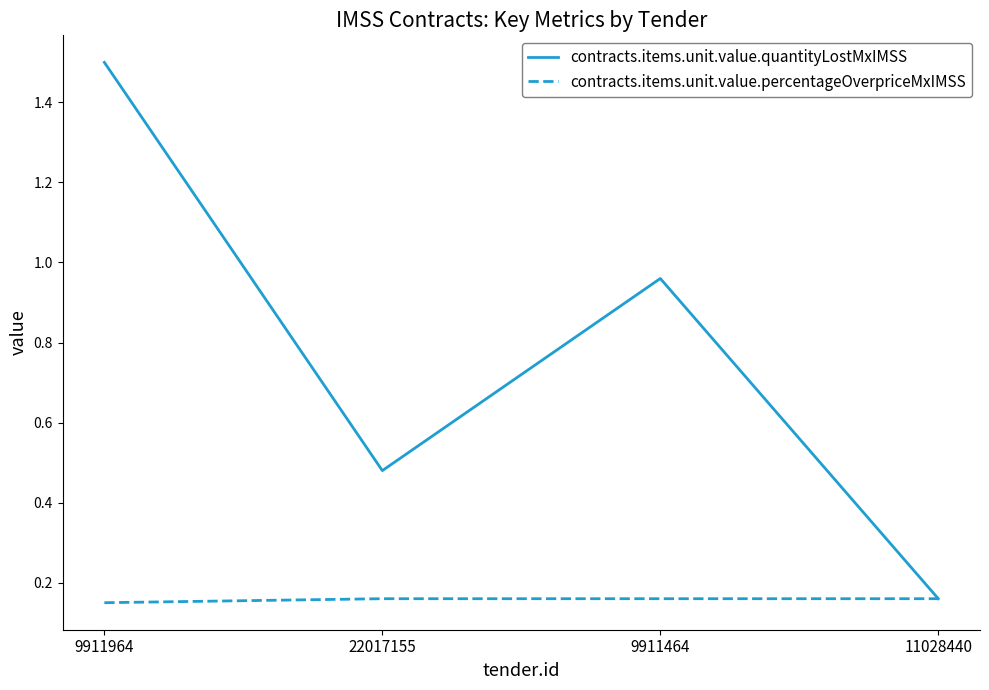

What is the sum of the contracts.items.unit.value.quantityLostMxIMSS values at 9911964 and 11028440?

1.7